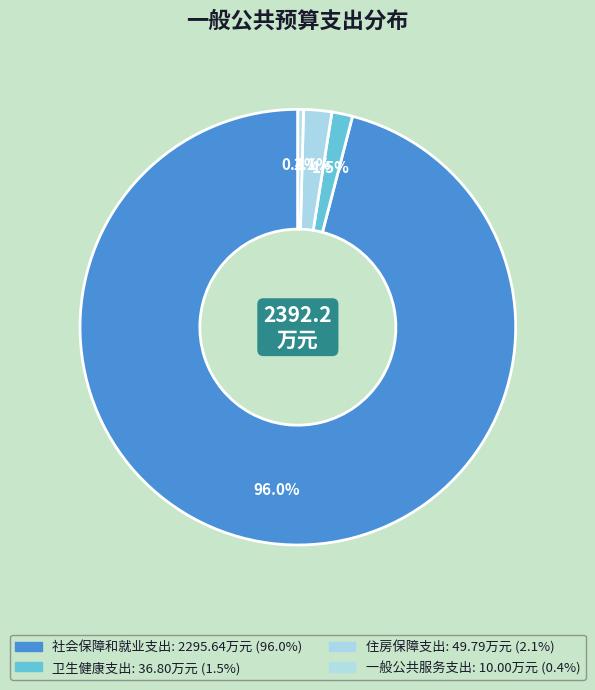

What percentage is NOT represented by 住房保障支出?

97.9%